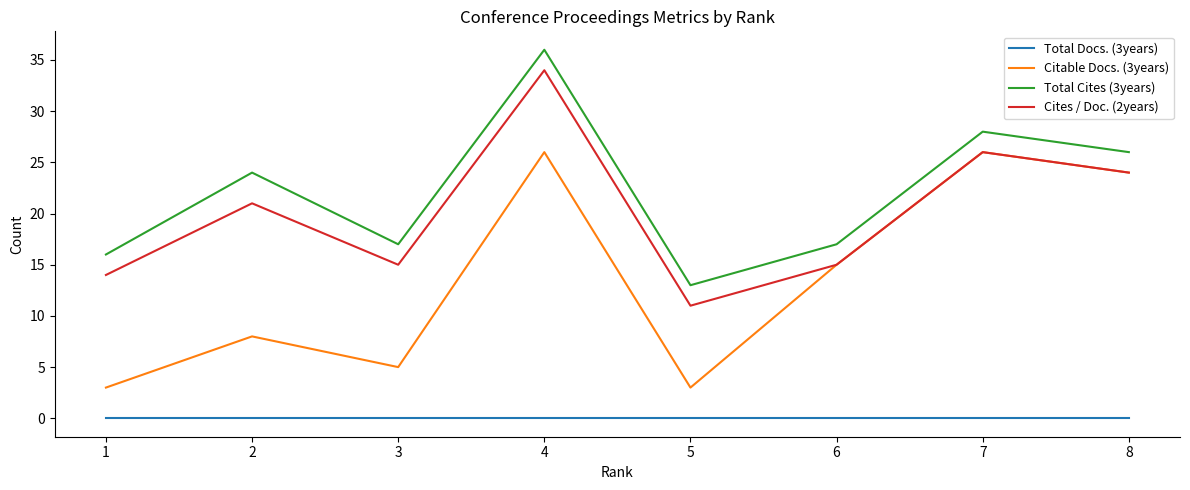

At which label is Citable Docs. (3years) closest to 14?

6